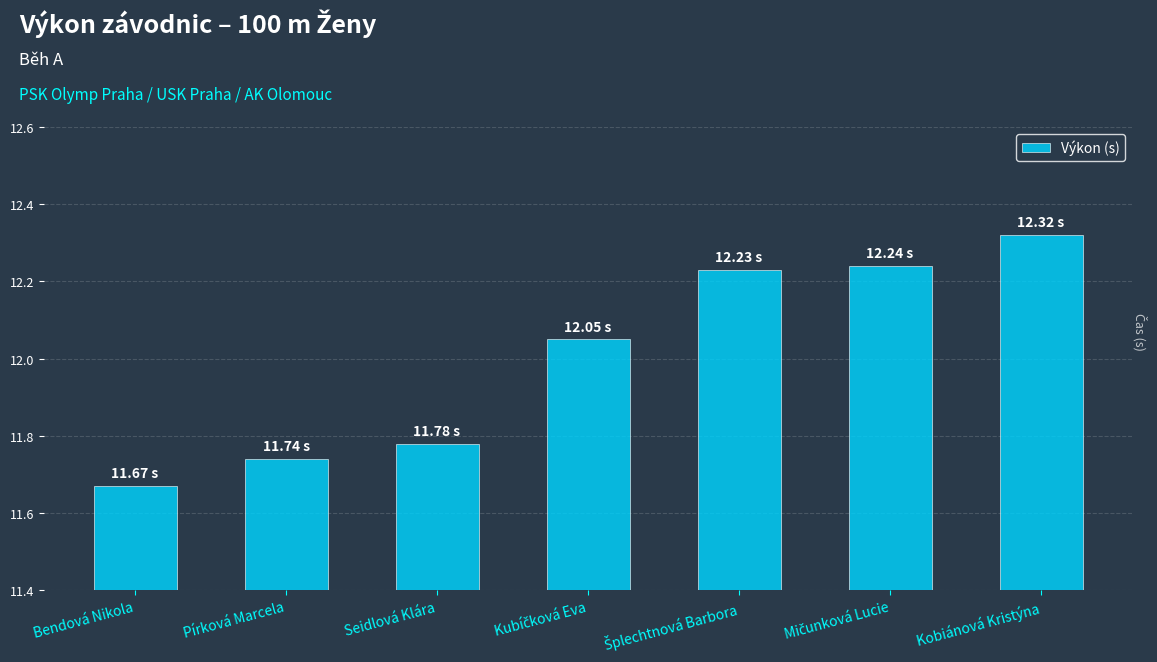

At which label is the value closest to 11?

Bendová Nikola